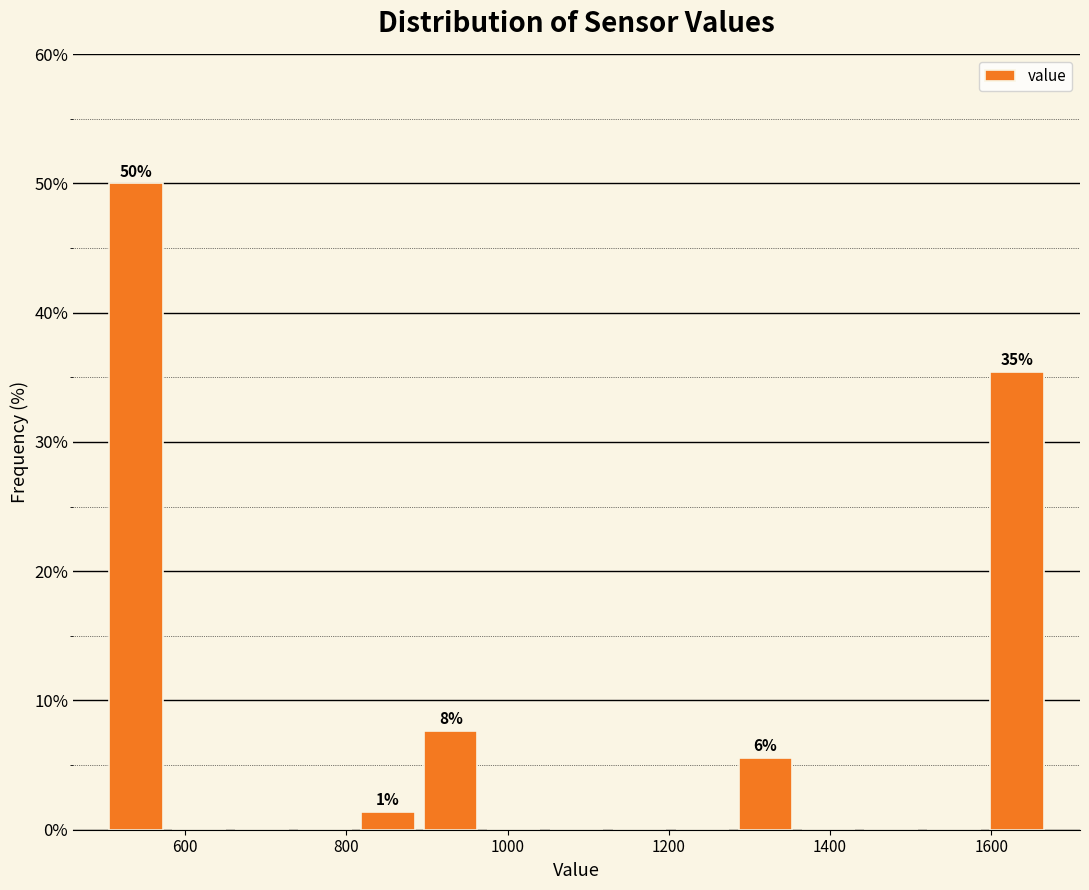

Around what value on the x-axis is the tallest bar? Give the approximate position of its centre, as read against the axis.

540